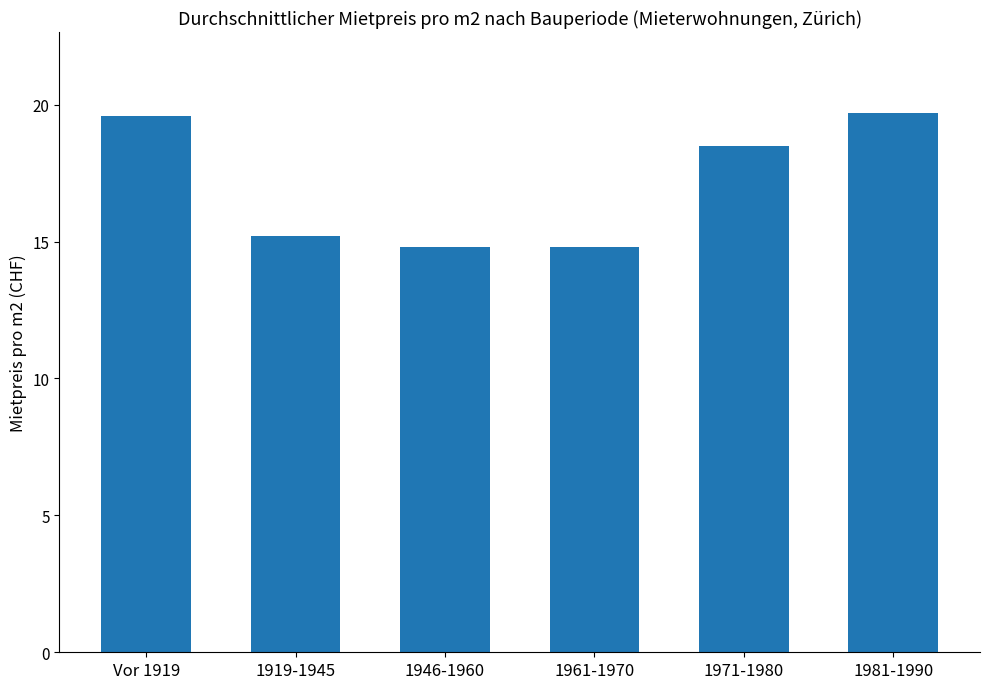

Reading right to left, what are all the values shown in this chart?

19.7	18.5	14.8	14.8	15.2	19.6